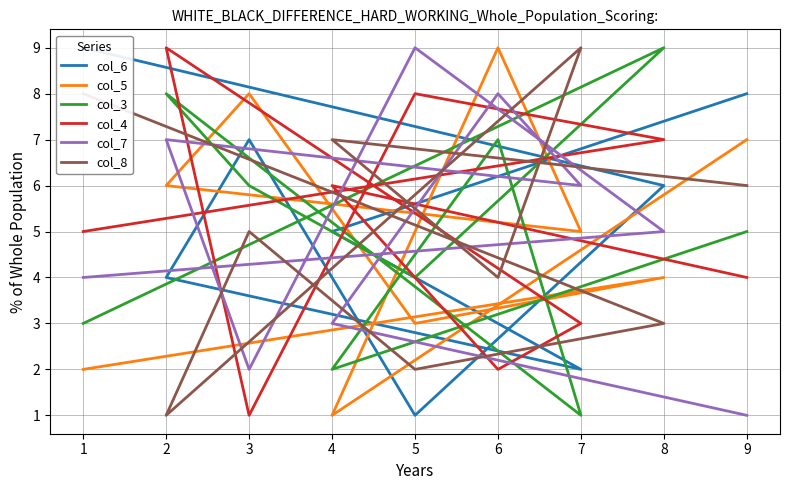

True or false: col_7 has a value of 3 at 1.

False